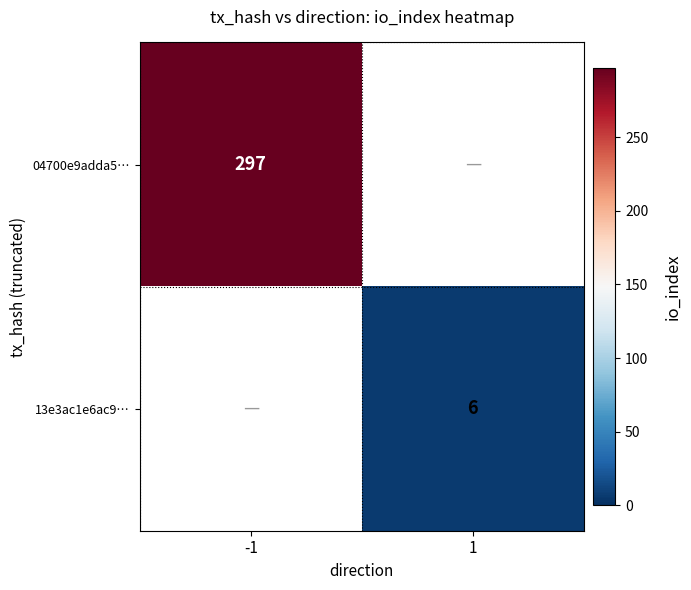

At how many categories does at least one series exceed 66?

1